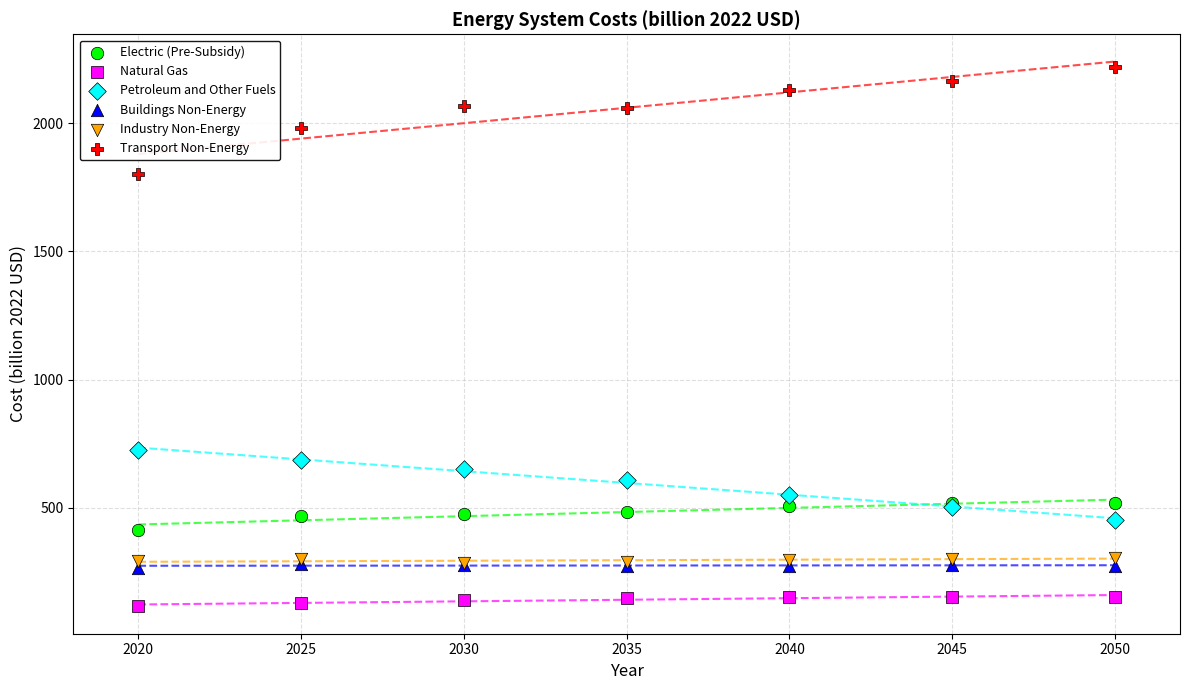

Across all series, what Y value is closest to 1166?

724.8